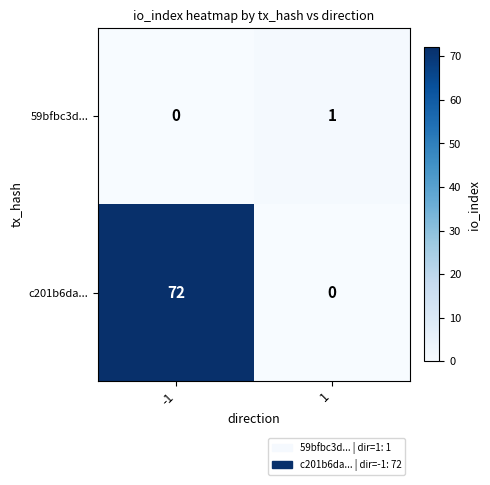

Is it true that c201b6da... equals 0 at 1?

True